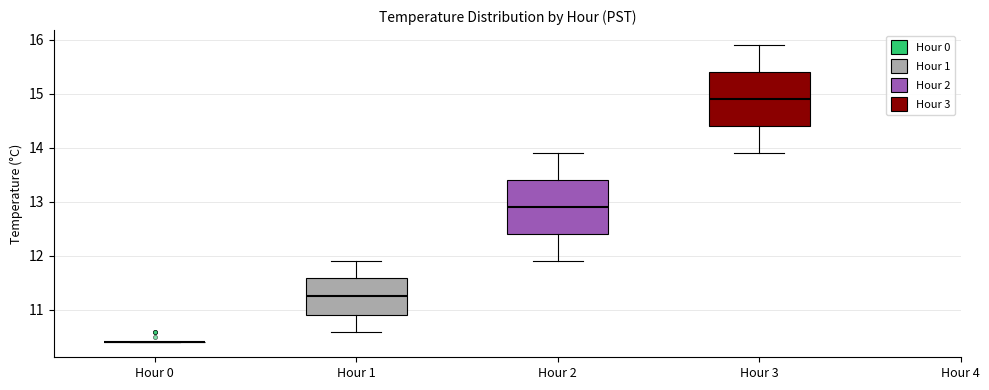

Reading left to right, read every box against the y-axis: the position of its median line, the range the box covers, and the ends of its whiskers. The values are not printed on the chart, so give them approximately, as read against the axis.

Hour 0: box collapsed to a line at 10.4, whiskers 10.4 to 10.4
Hour 1: median 11.3, box 10.9 to 11.6, whiskers 10.6 to 11.9
Hour 2: median 12.9, box 12.4 to 13.4, whiskers 11.9 to 13.9
Hour 3: median 14.9, box 14.4 to 15.4, whiskers 13.9 to 15.9